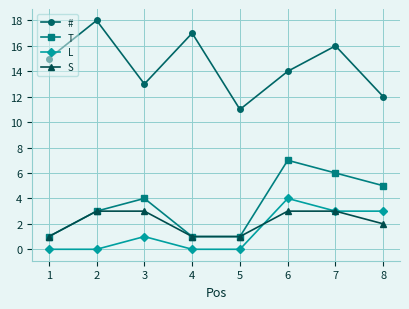

Rank the series by their maximum value, from highest to lowest.

#, T, L, S